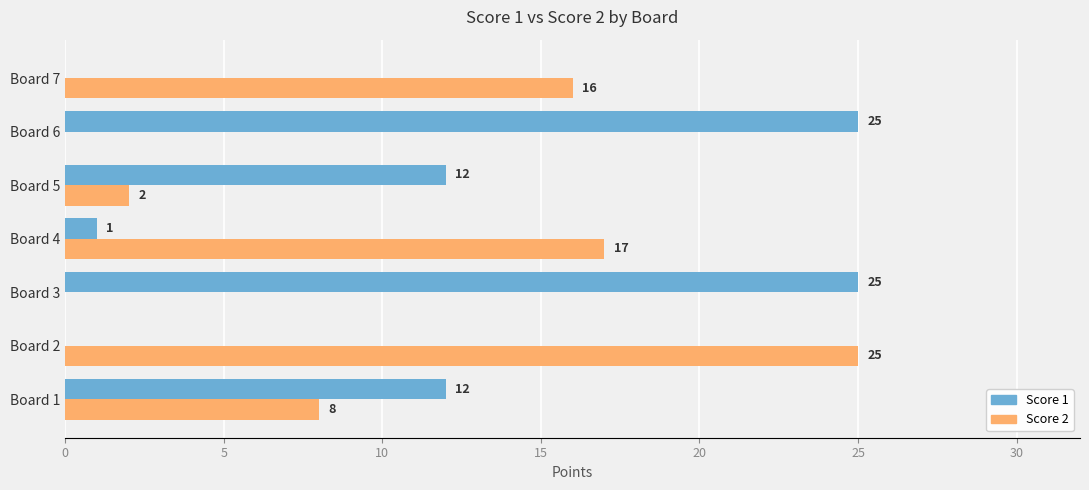

True or false: Score 1 has a value of 25 at Board 3.

True